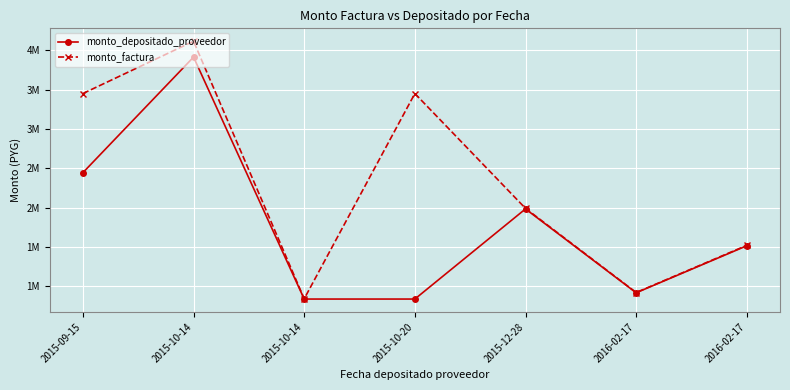

Is it true that monto_factura equals 1503630 at 2016-02-17?

False